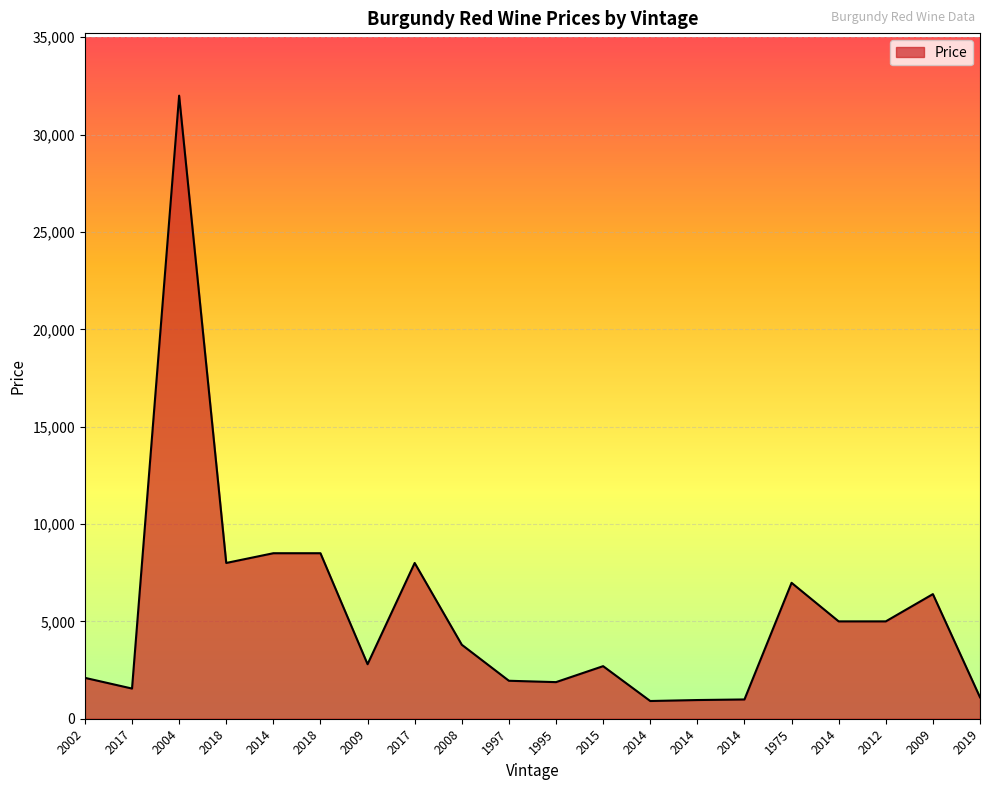

Which category has the lowest value across all series?

2014